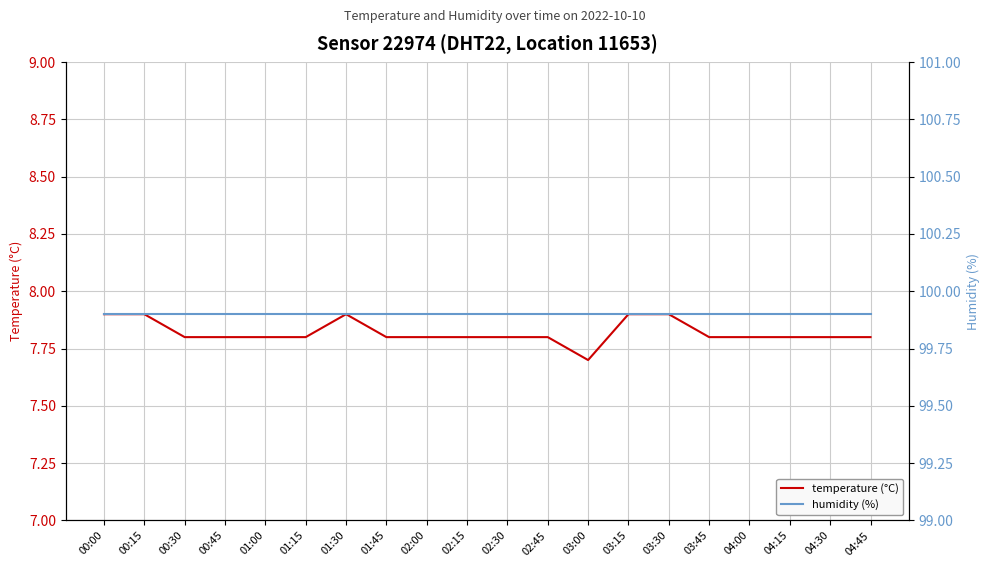

How many interior local peaks does the temperature (°C) series have?

1